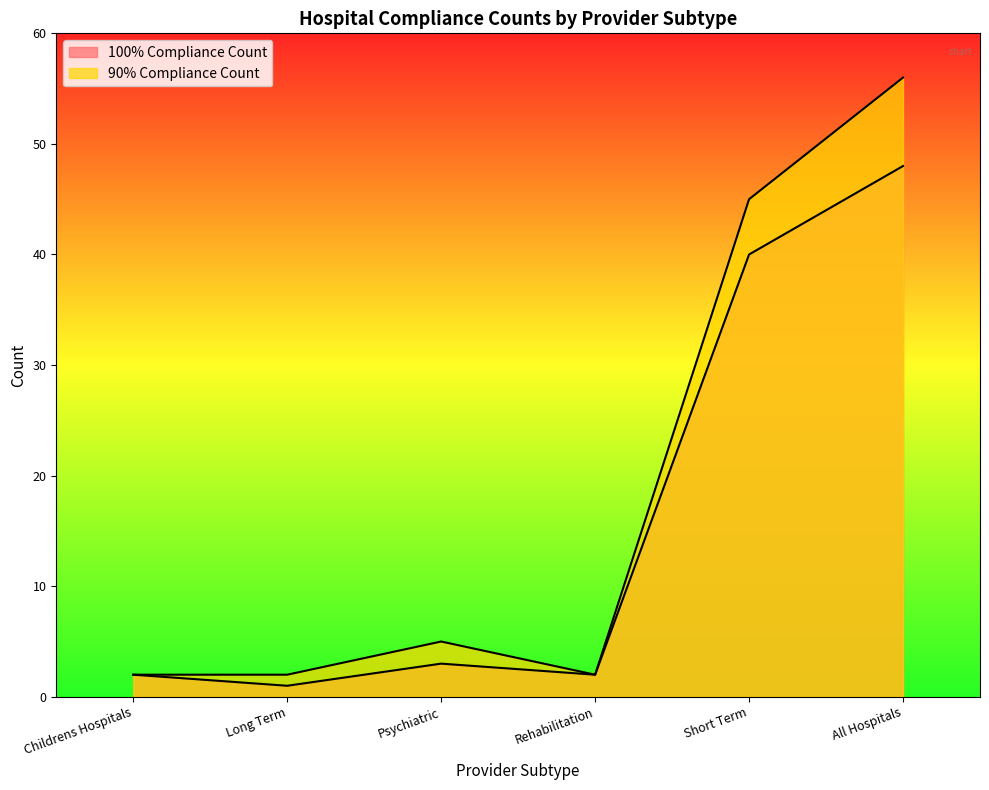

Does the chart display data point markers on the line(s)?

No